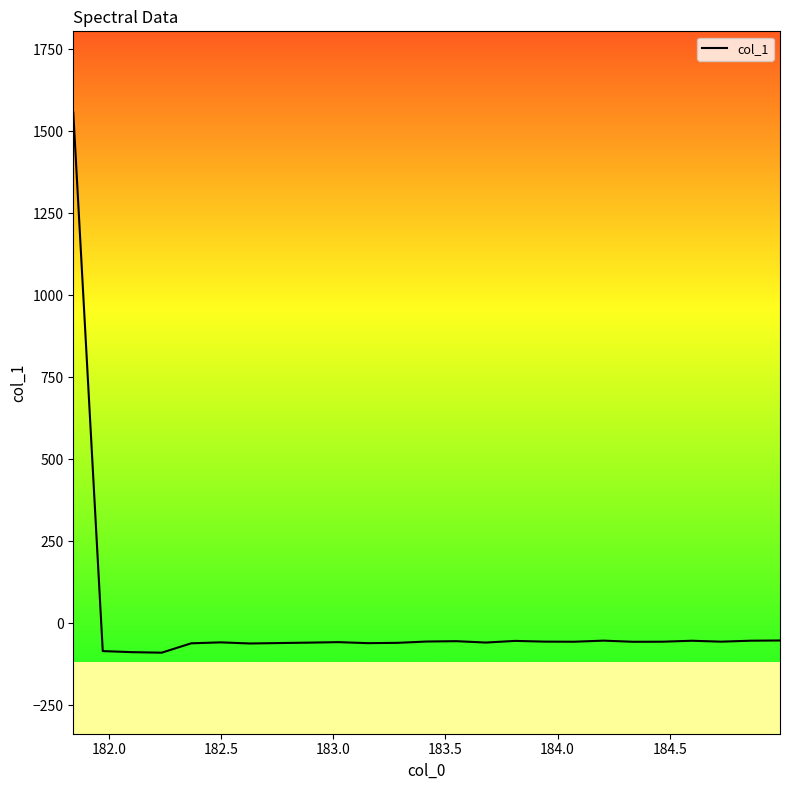

What is the greatest value displayed?

1557.4